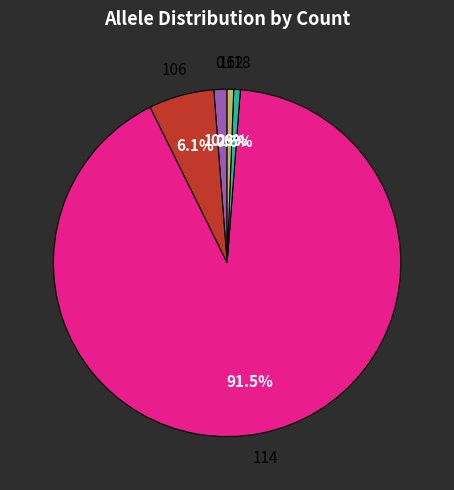

To the nearest percent, what is the average slice percentage?

20%